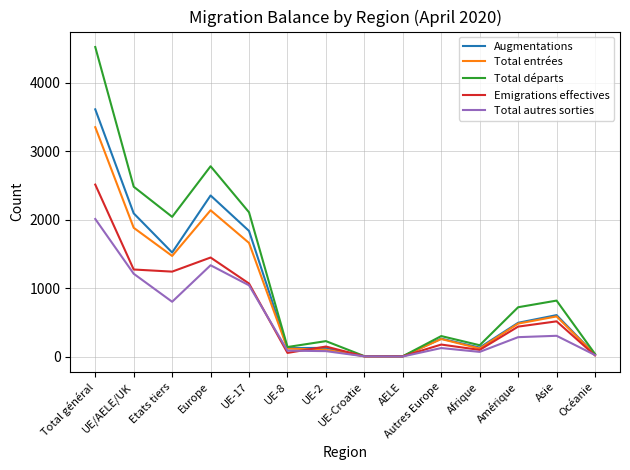

What is the smallest value displayed?

1